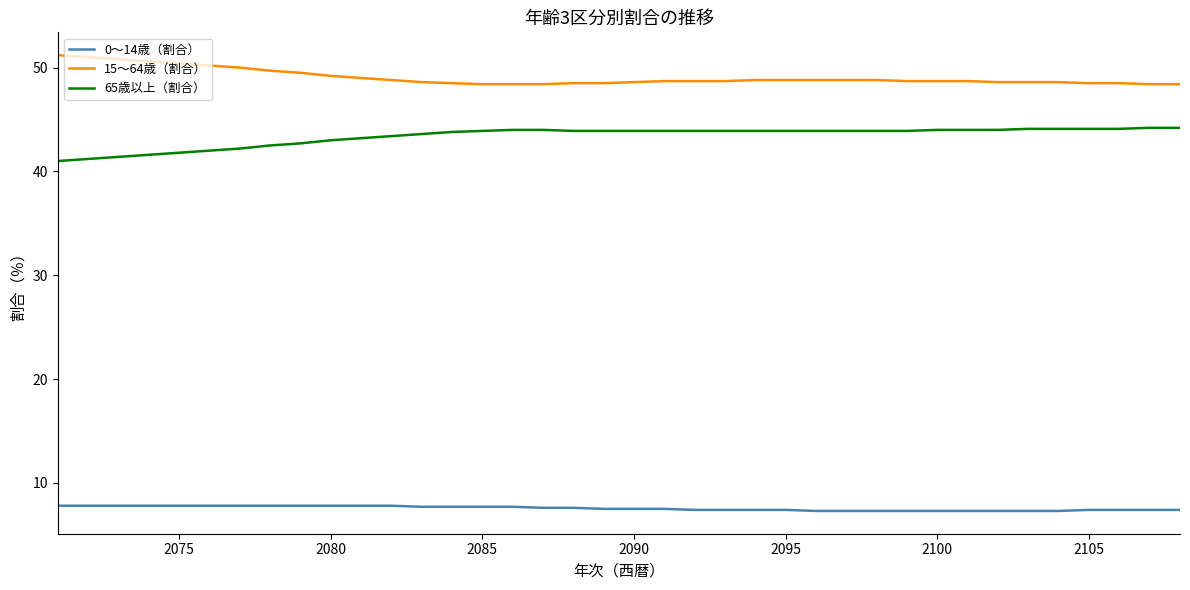

What is the difference between the maximum and minimum values in the 65歳以上（割合） series?

3.2